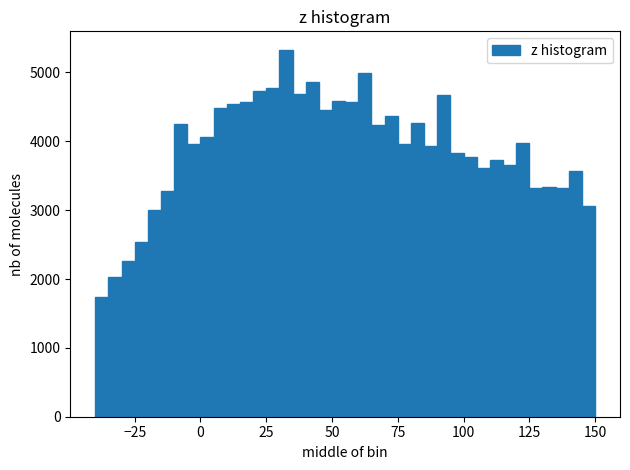

Read against the x-axis, roughly where is the centre of the tallest bar?

35